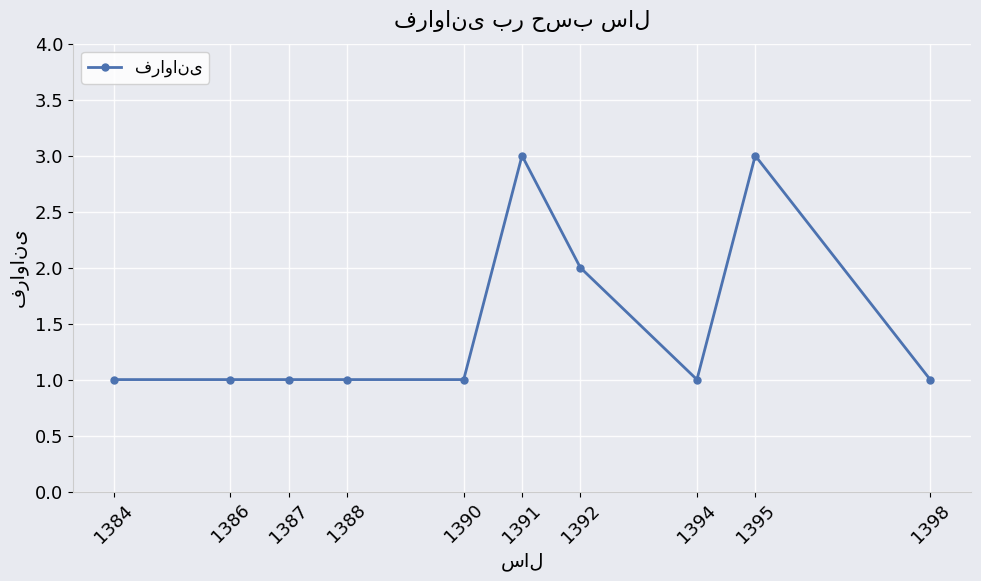

What is the average value?

2